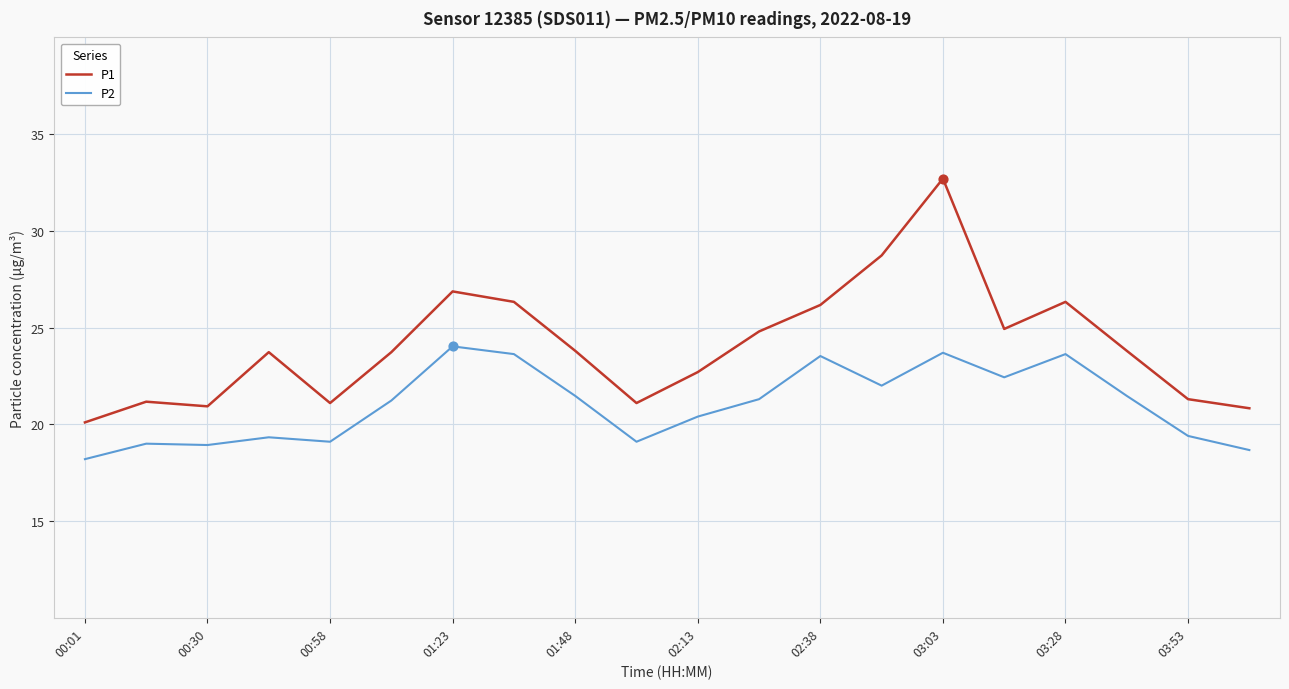

Which series has the largest total across all categories?

P1